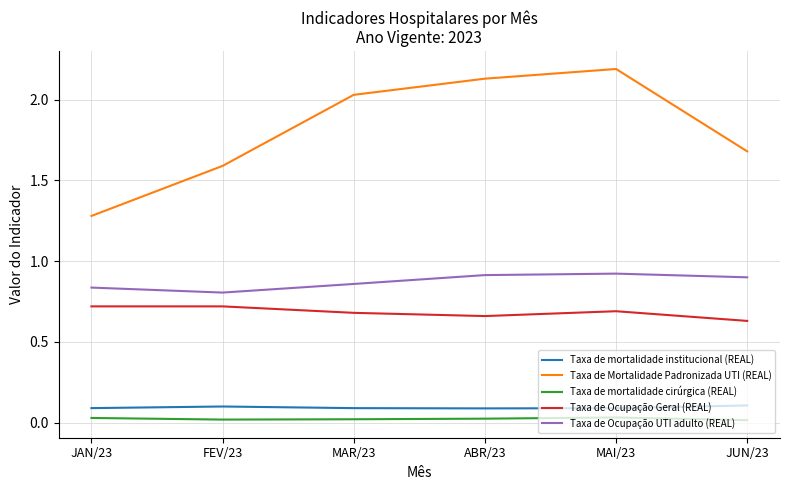

Count the Taxa de mortalidade cirúrgica (REAL) values in the range 0 to 1.

6